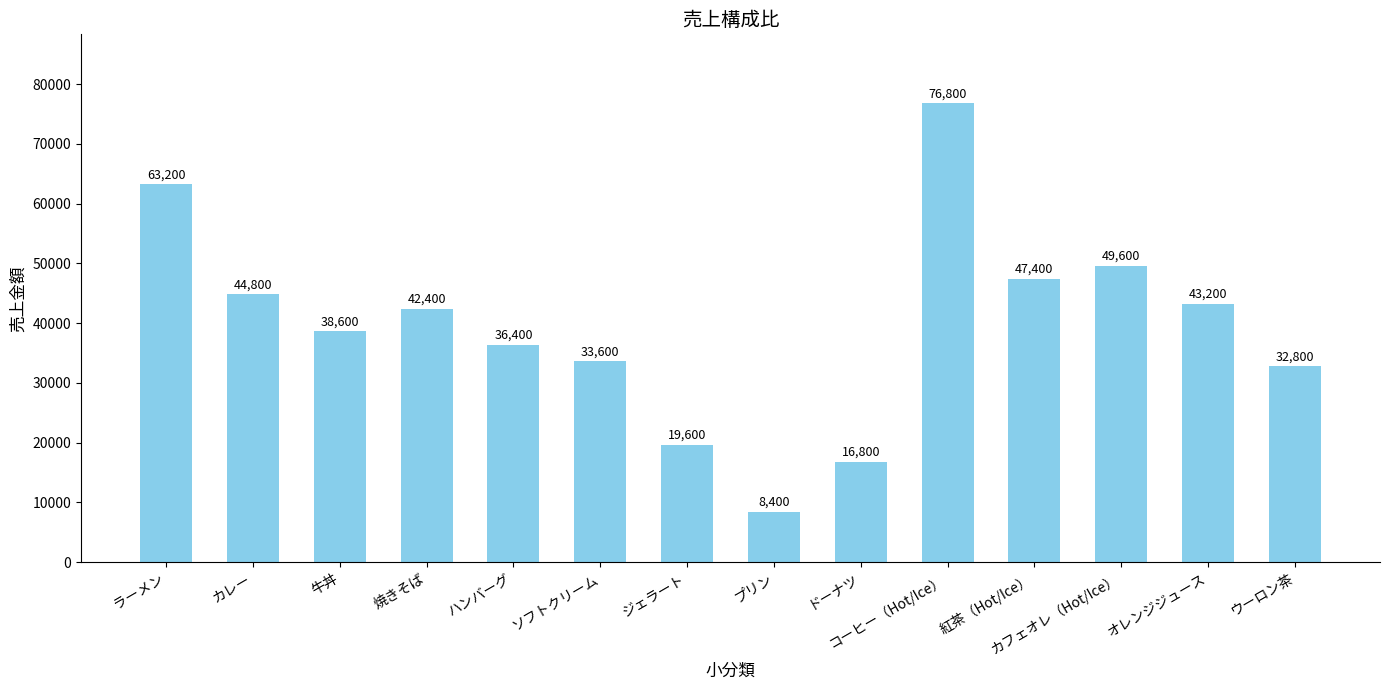

Is it true that the value at ジェラート is 6656?

False